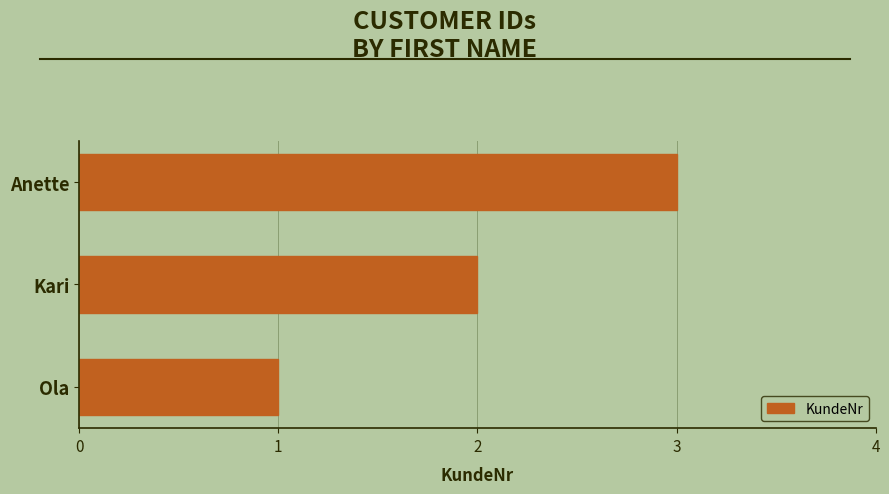

What is the greatest value displayed?

3